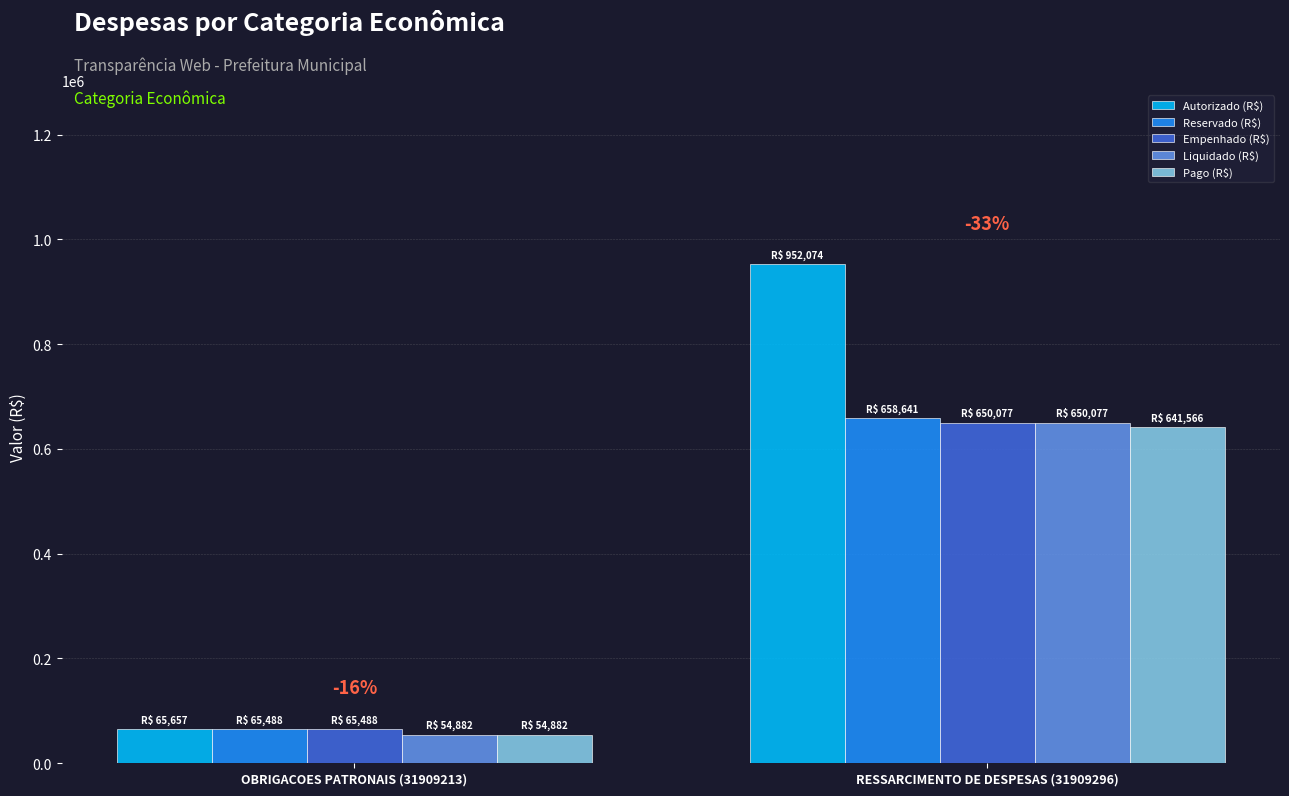

At which category is the sum across all series the highest?

RESSARCIMENTO DE DESPESAS (31909296)